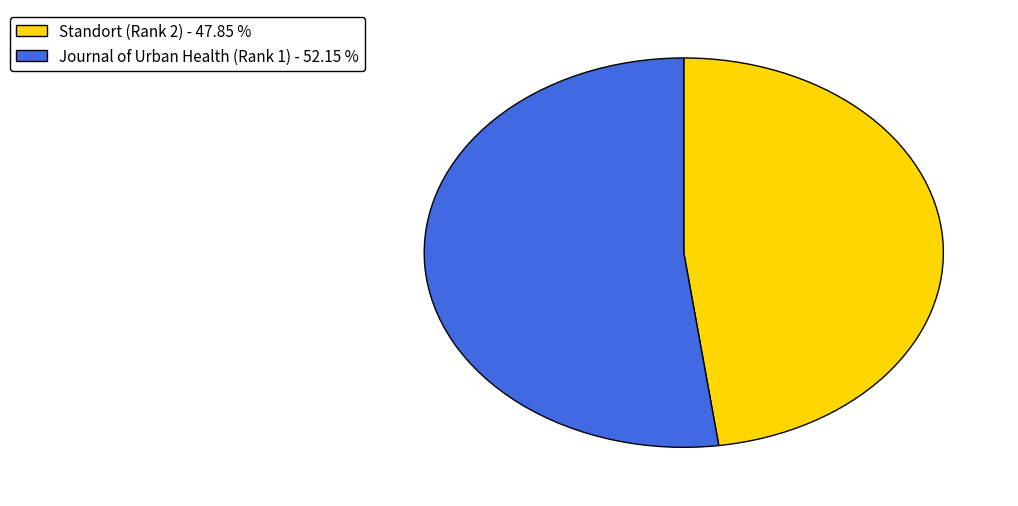

Is there a majority slice in this chart?

Yes